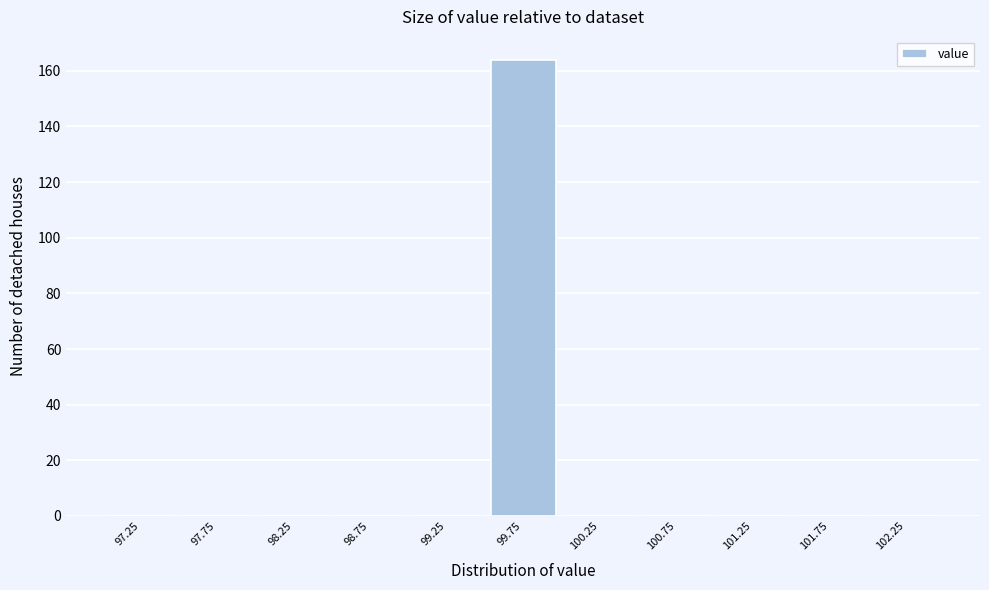

Reading left to right, list every bar in this chart as the range it spans on the x-axis followed by its height. The values are not printed on the chart, so give them approximately, as read against the axis.

97.0 to 97.5: 0
97.5 to 98.0: 0
98.0 to 98.5: 0
98.5 to 99.0: 0
99.0 to 99.5: 0
99.5 to 100.0: 164
100.0 to 100.5: 0
100.5 to 101.0: 0
101.0 to 101.5: 0
101.5 to 102.0: 0
102.0 to 102.5: 0